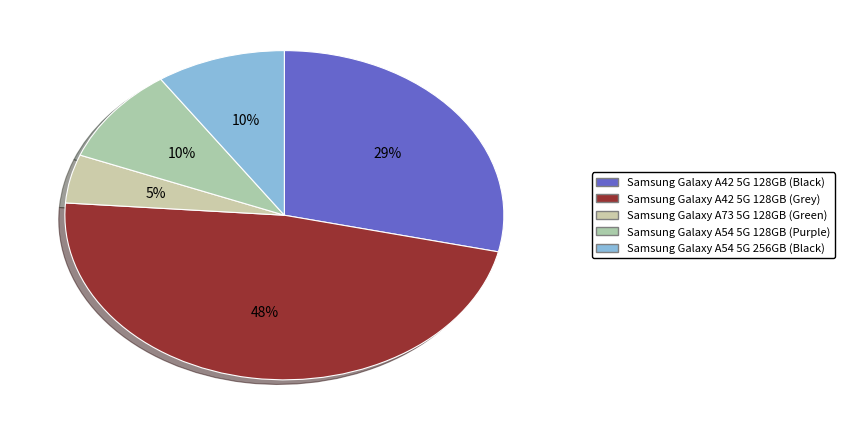

To the nearest percent, what is the average slice percentage?

20%